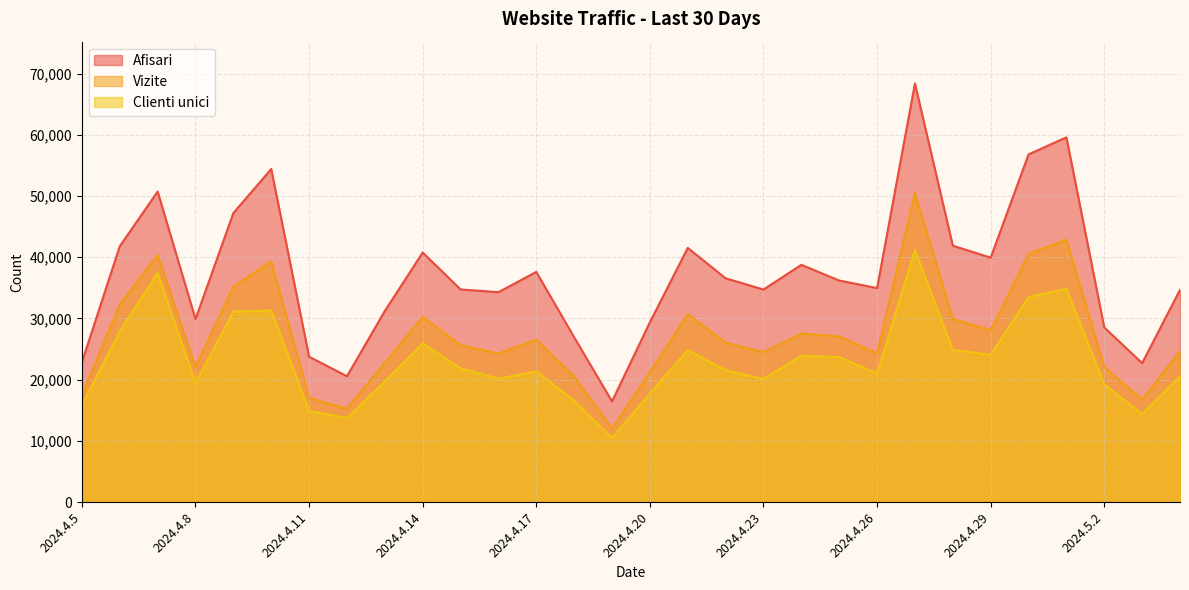

At which category does Afisari reach its first local peak?

2024.4.7